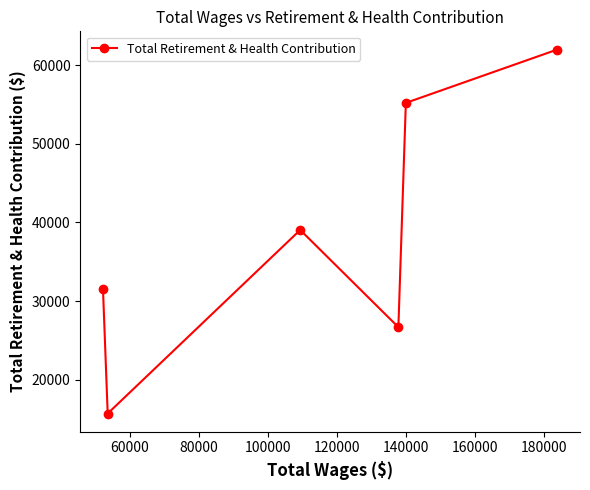

What is the difference between the second highest and second lowest values?

28536